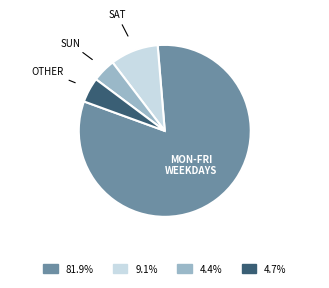

Does any single category account for the majority?

Yes